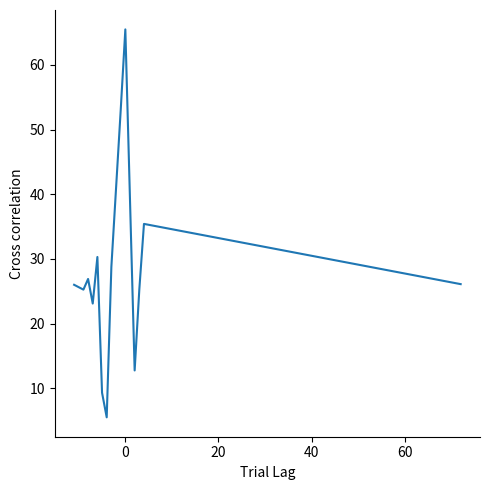

What is the maximum value shown in the chart?

65.5